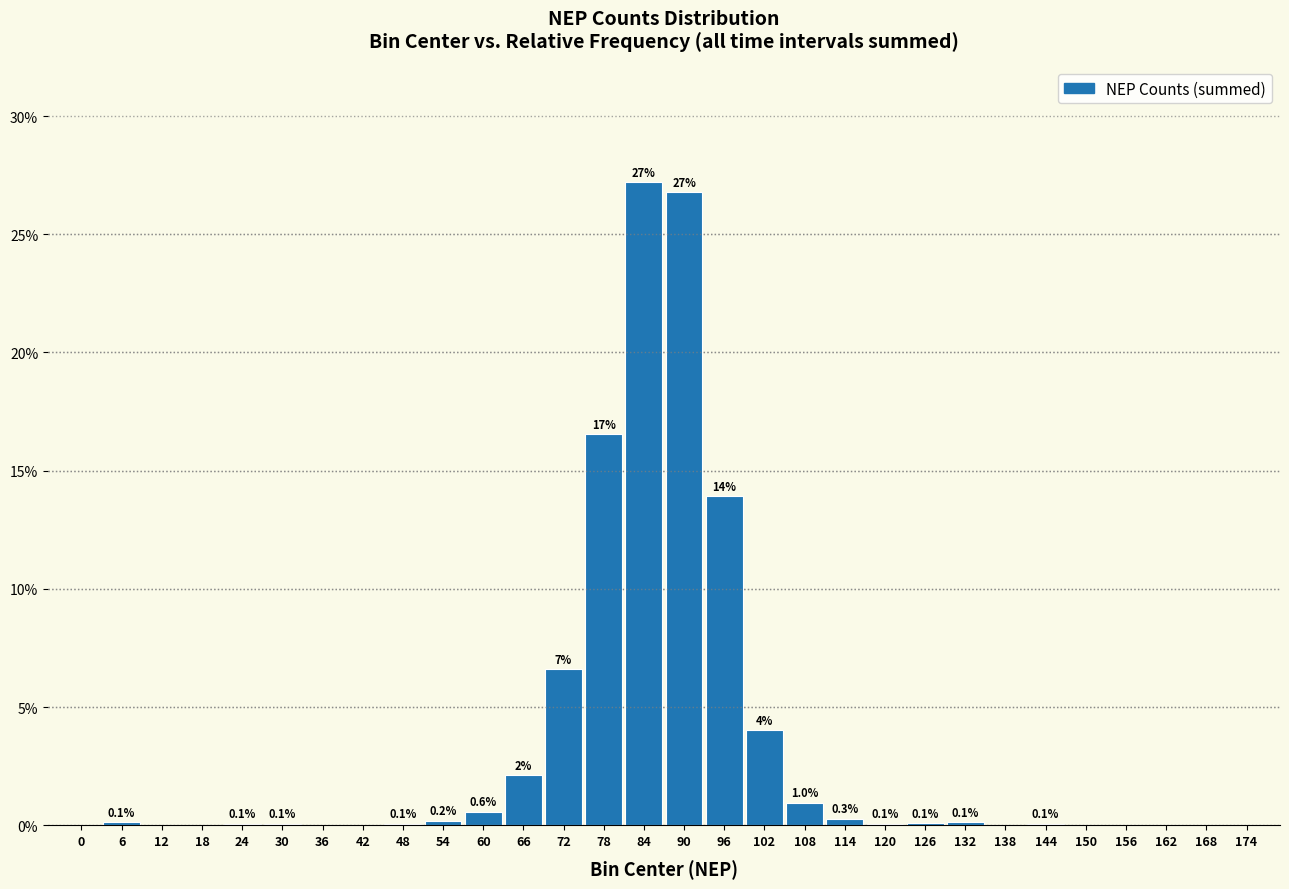

True or false: the data shows 6.6 at 72.

True